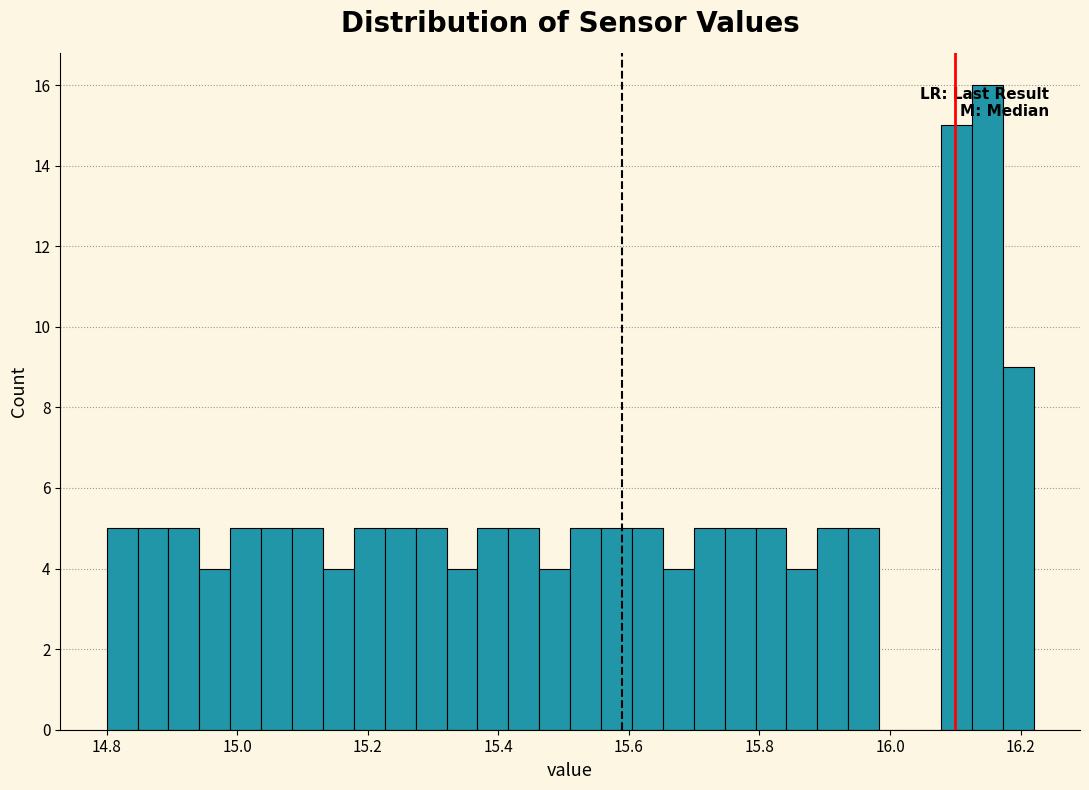

Read against the x-axis, roughly where is the centre of the tallest bar?

16.14